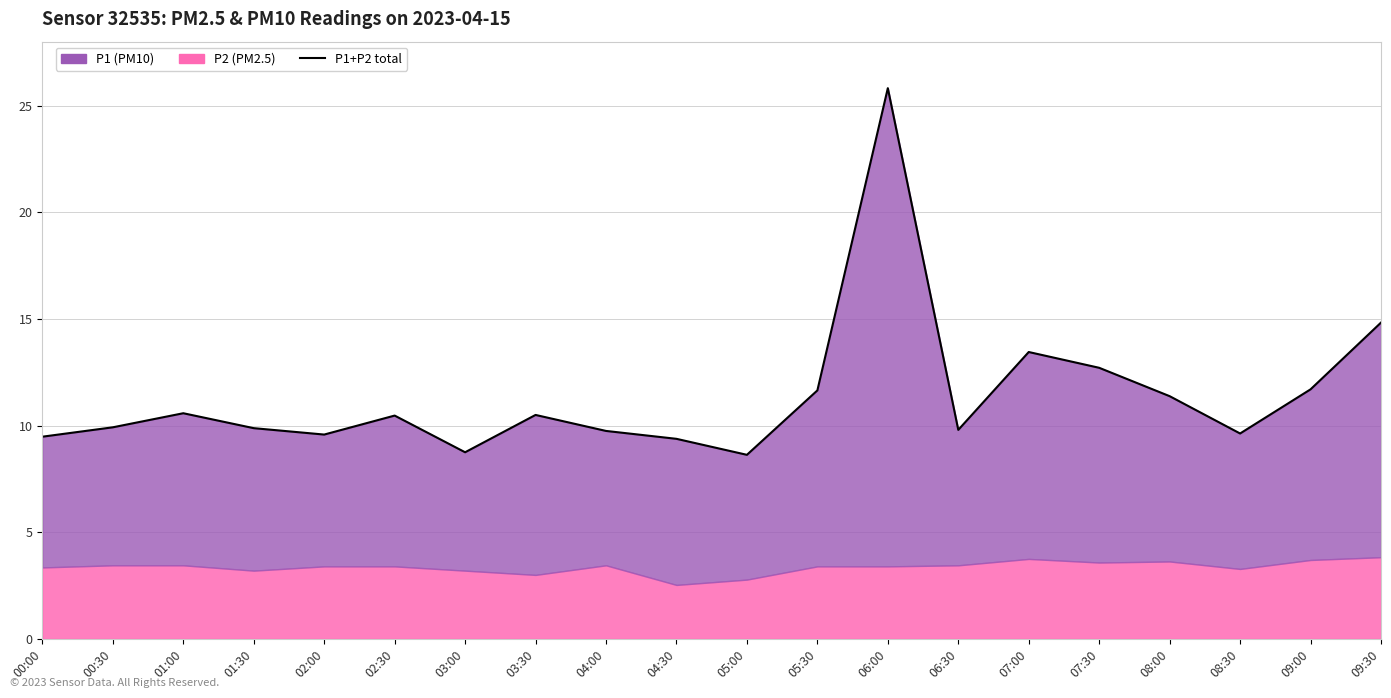

Reading left to right, list all the values displayed in this chart.

9.5	9.9	10.6	9.9	9.6	10.5	8.8	10.5	9.8	9.4	8.6	11.7	25.8	9.8	13.4	12.7	11.4	9.6	11.7	14.8